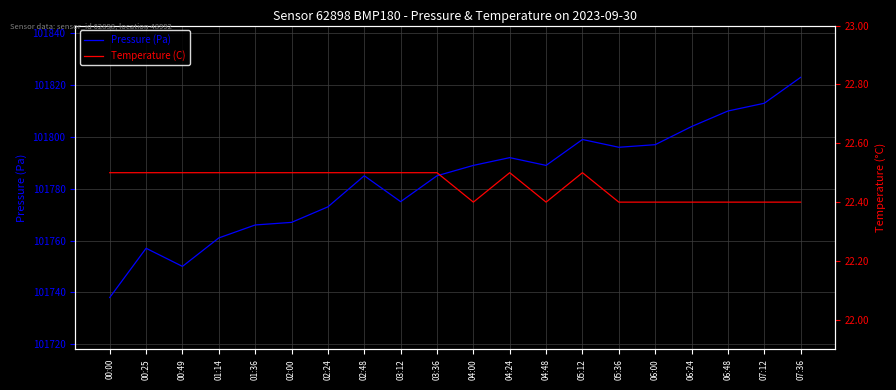

What is the maximum value shown in the chart?

101823.0